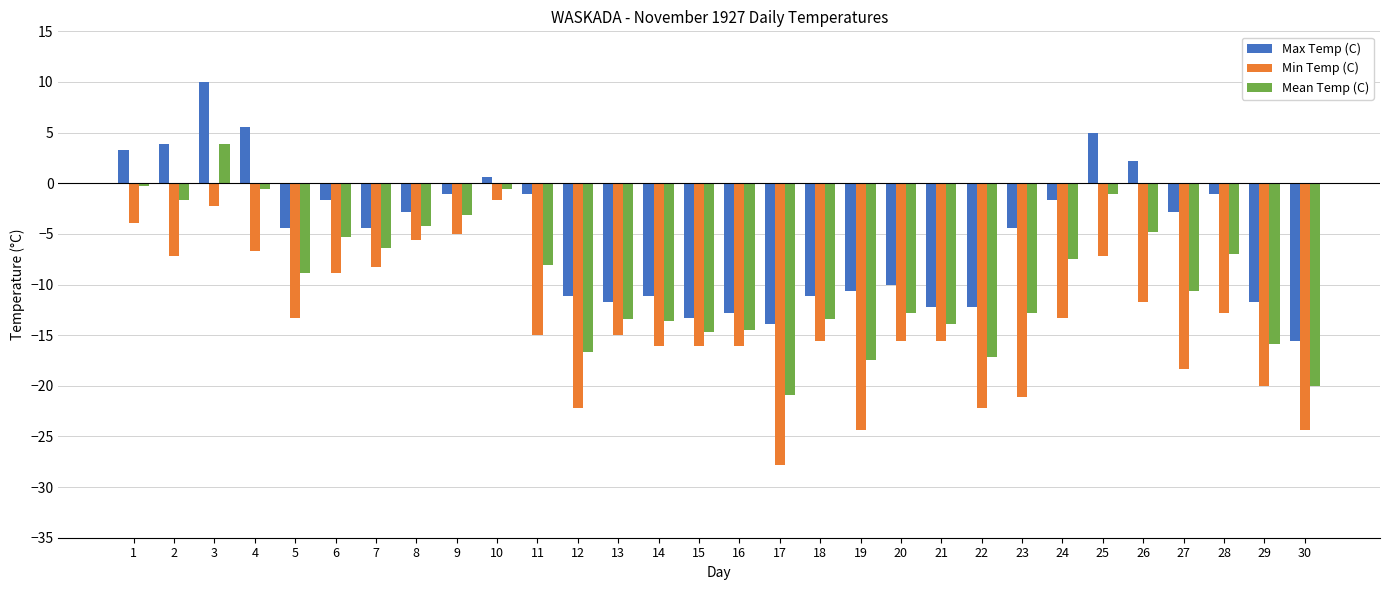

Which series changed the most between 4 and 5?

Max Temp (C)